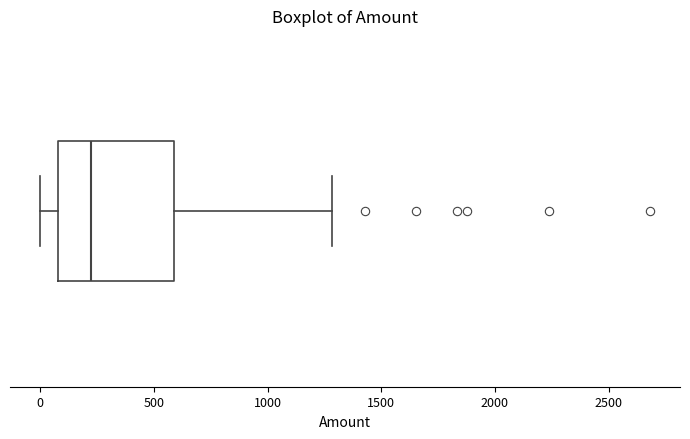

Where does the right whisker of the box end on the x-axis? The values are not printed on the chart, so give them approximately, as read against the axis.

1300